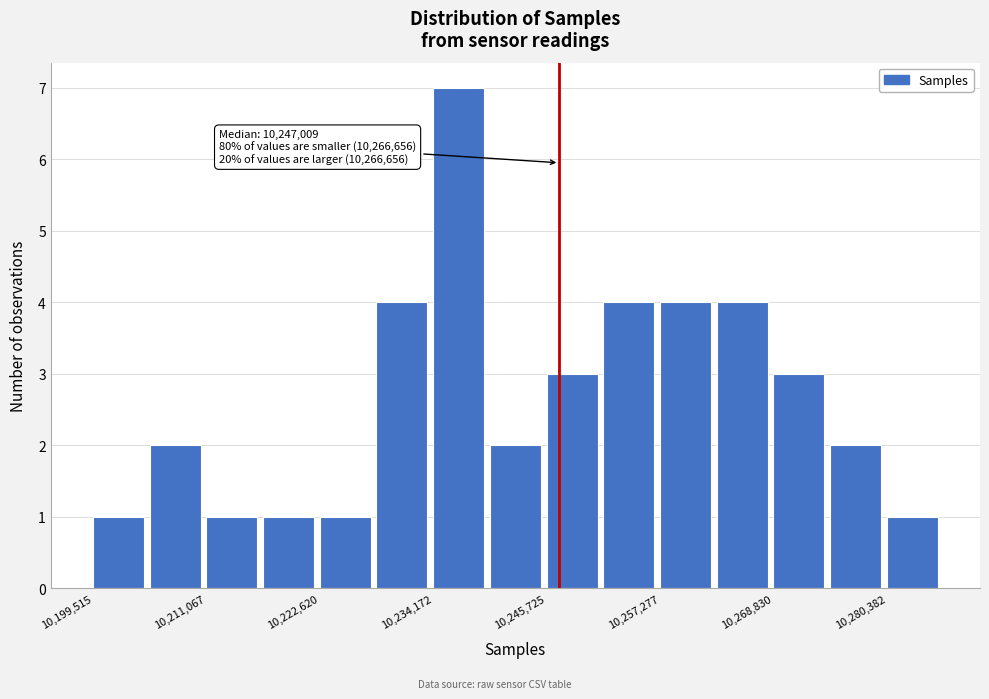

Read against the x-axis, roughly where is the centre of the tallest bar?

10236000